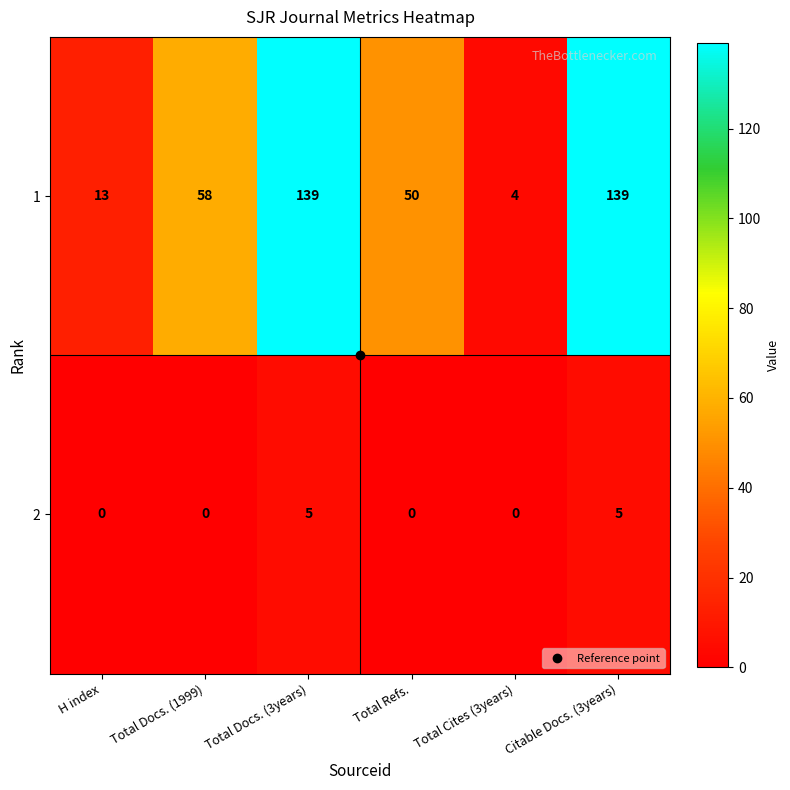

List the series in order of their overall mean, highest first.

1, 2